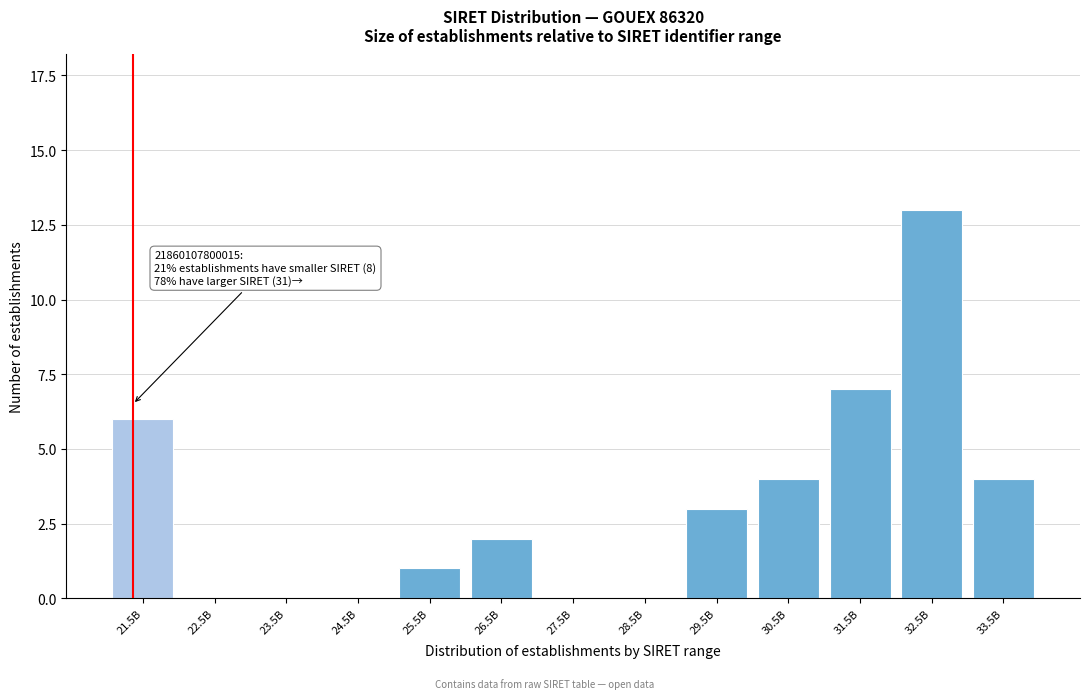

Reading left to right, transcribe all the data shown in this chart.

21.5B=6	22.5B=0	23.5B=0	24.5B=0	25.5B=1	26.5B=2	27.5B=0	28.5B=0	29.5B=3	30.5B=4	31.5B=7	32.5B=13	33.5B=4